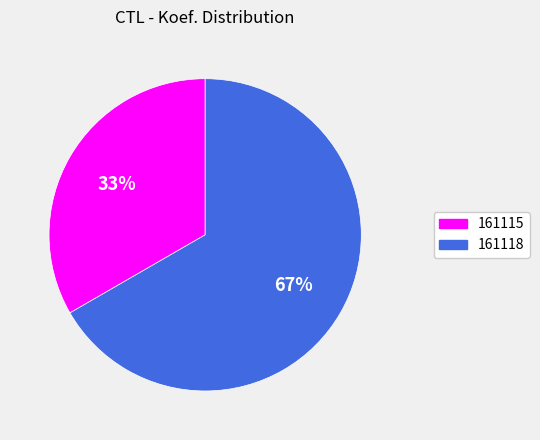

Is the sum of 161115 and 161118 greater than half?

Yes